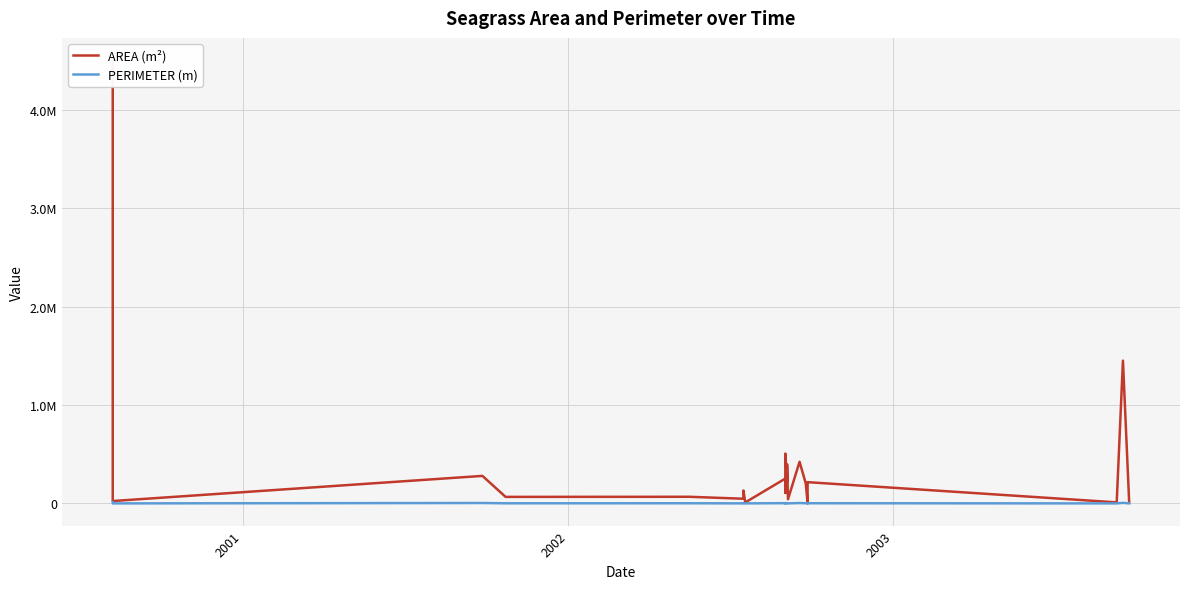

How many interior local valleys does the PERIMETER (m) series have?

9